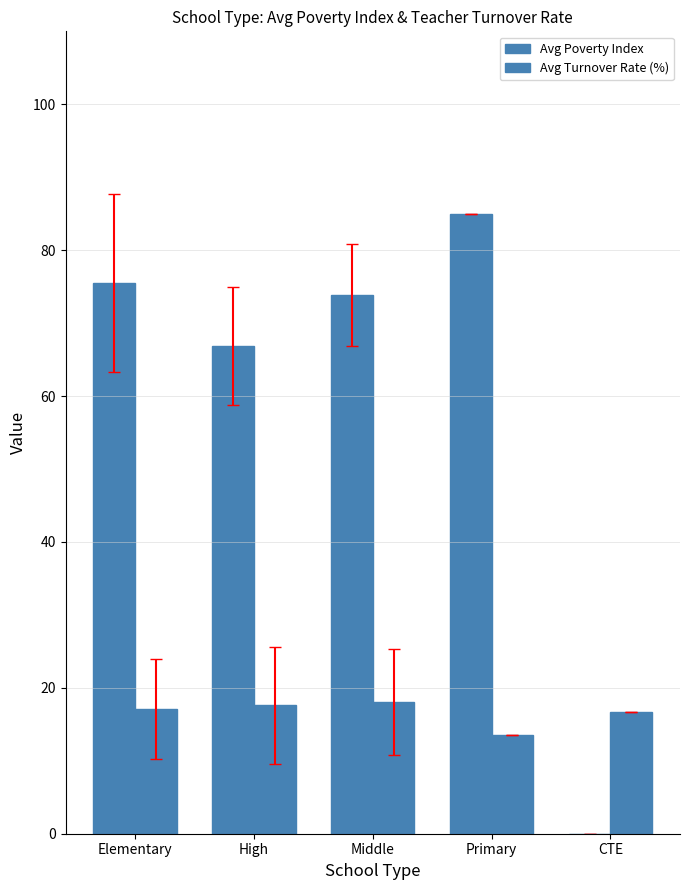

Are the bars horizontal?

No